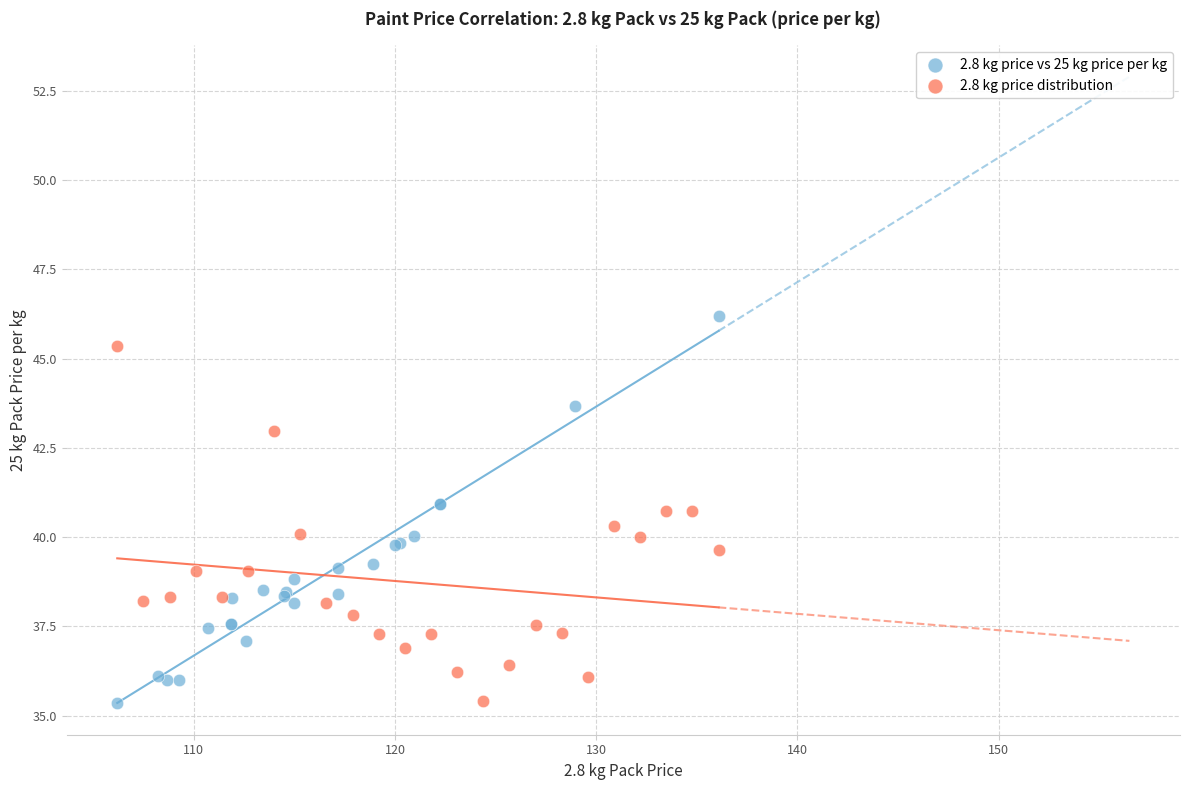

Which series has the widest spread of Y values?

2.8 kg price vs 25 kg price per kg